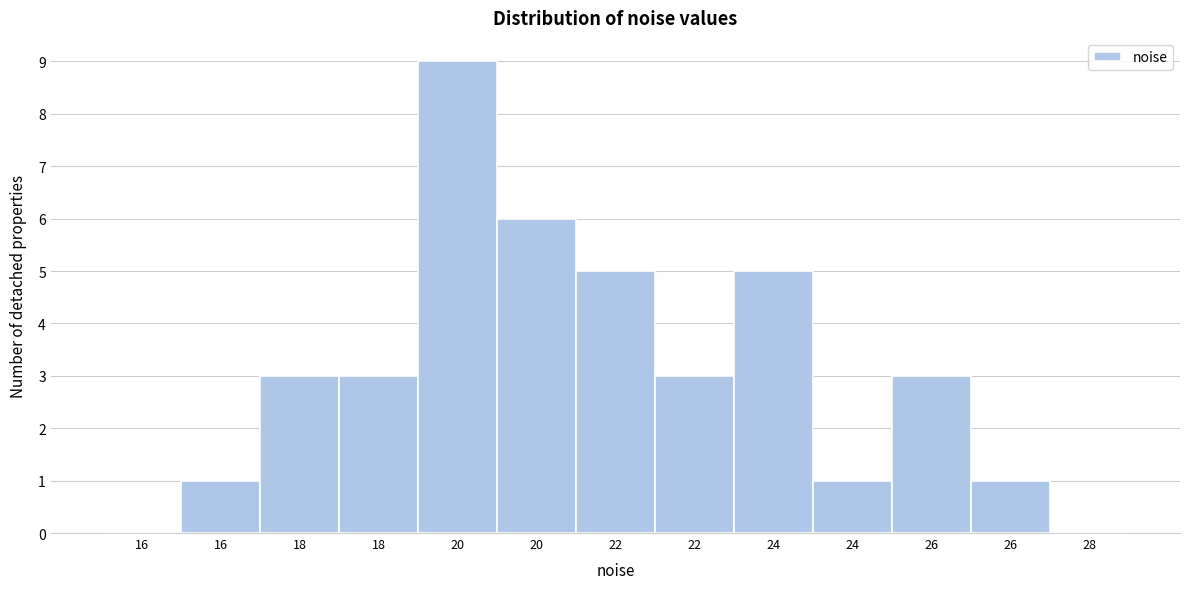

Are the bars horizontal?

No